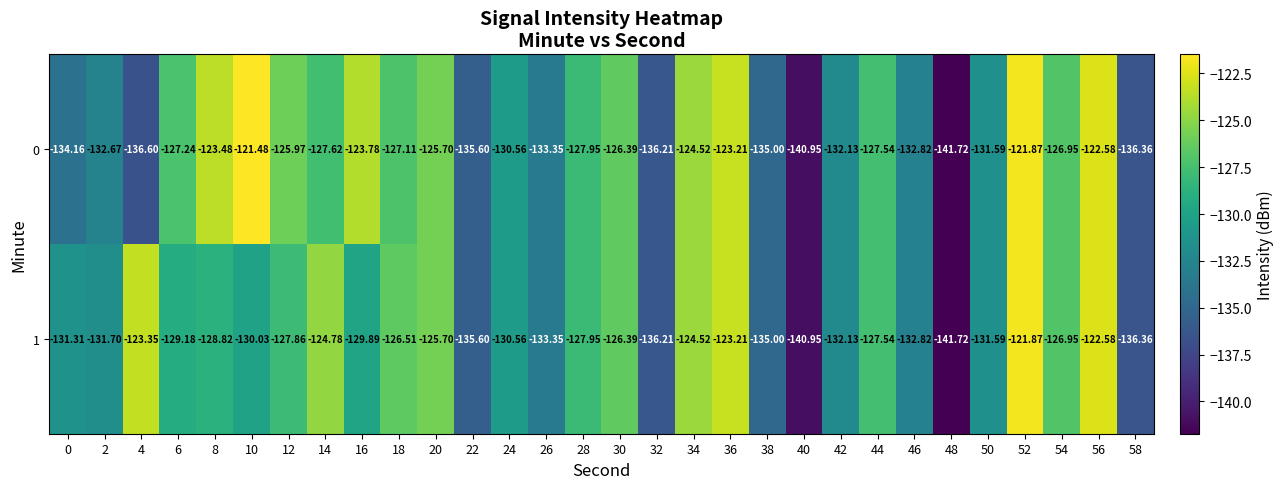

Is the value of 0 at 44 greater than the value of 1 at 30?

No